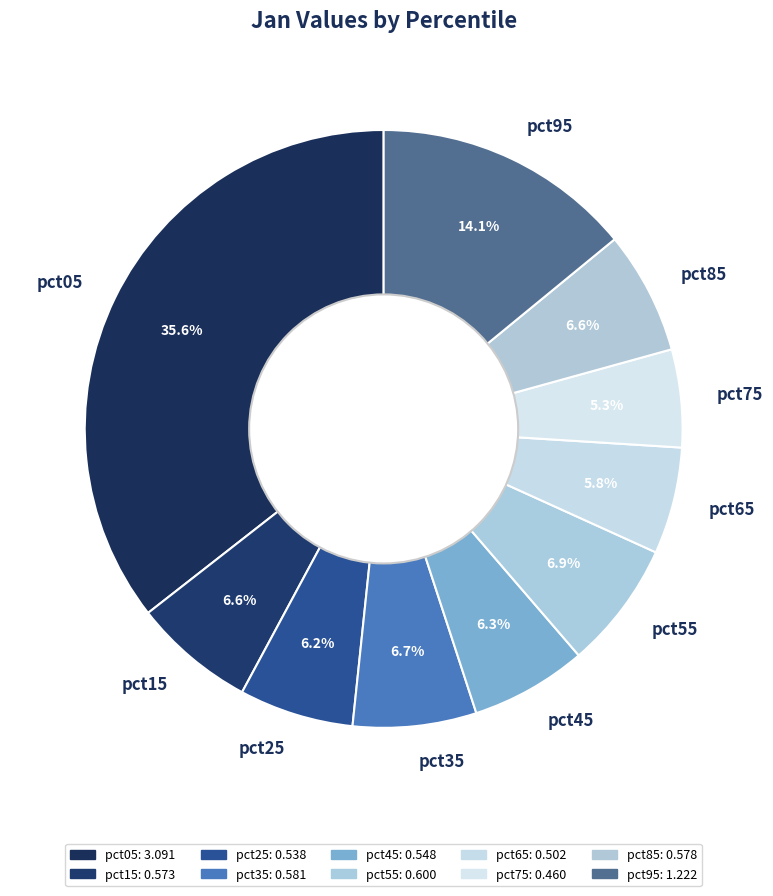

Is there any slice that represents more than half of the pie?

No